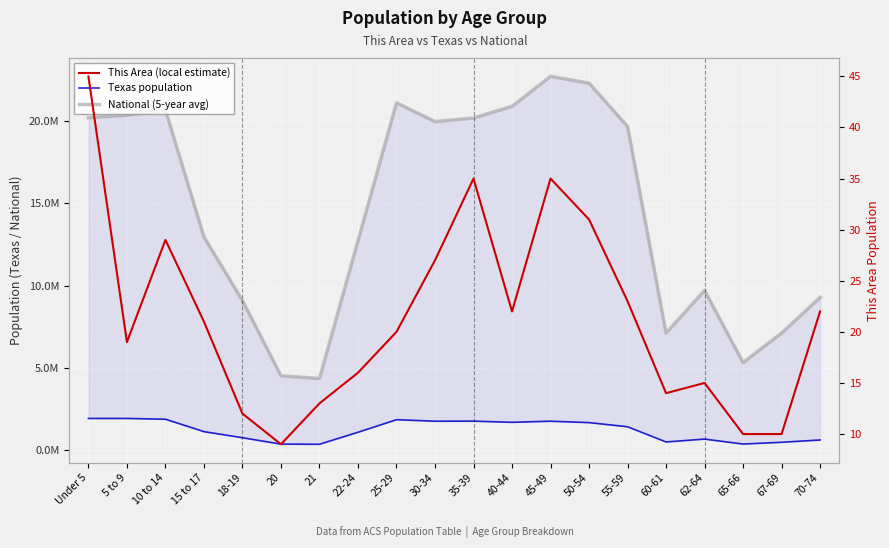

True or false: This Area (local est.) and National (5-unit avg) cross at least once.

False